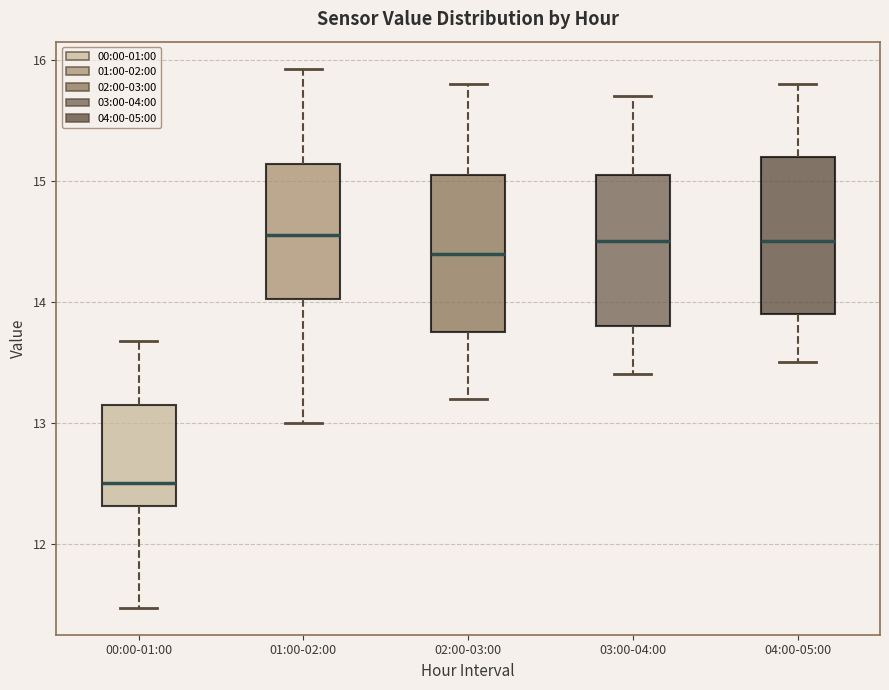

Which box's median line is the lowest?

00:00-01:00